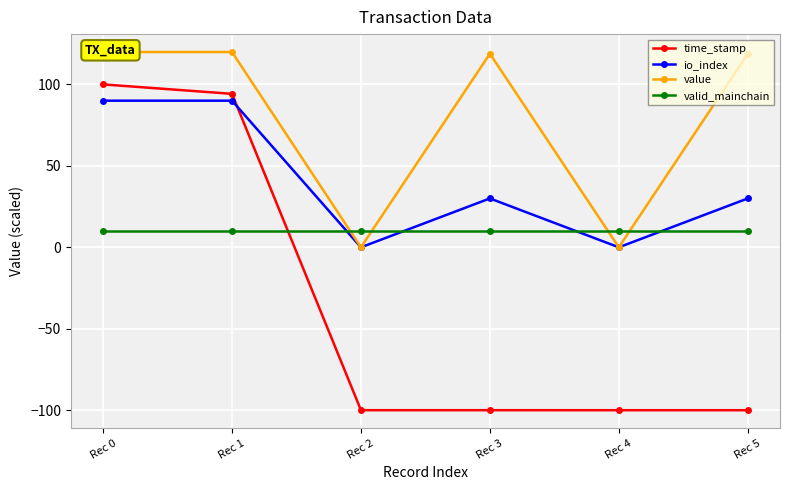

Which label corresponds to the largest value in the chart?

Rec 0